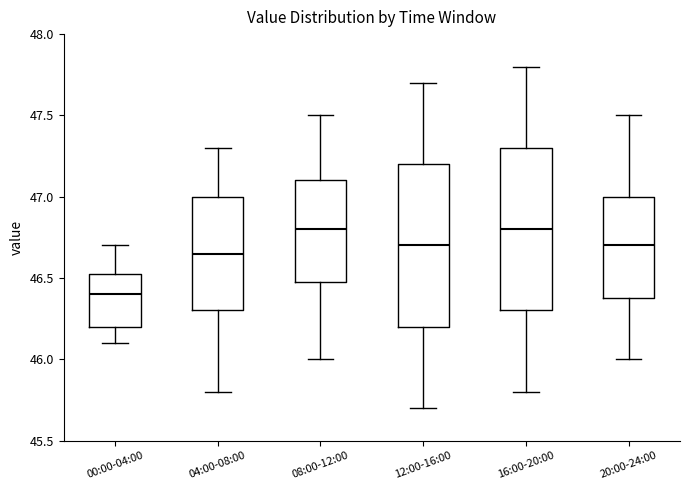

Reading left to right, read every box against the y-axis: the position of its median line, the range the box covers, and the ends of its whiskers. The values are not printed on the chart, so give them approximately, as read against the axis.

00:00-04:00: median 46.40, box 46.20 to 46.55, whiskers 46.10 to 46.70
04:00-08:00: median 46.65, box 46.30 to 47.00, whiskers 45.80 to 47.30
08:00-12:00: median 46.80, box 46.50 to 47.10, whiskers 46.00 to 47.50
12:00-16:00: median 46.70, box 46.20 to 47.20, whiskers 45.70 to 47.70
16:00-20:00: median 46.80, box 46.30 to 47.30, whiskers 45.80 to 47.80
20:00-24:00: median 46.70, box 46.40 to 47.00, whiskers 46.00 to 47.50